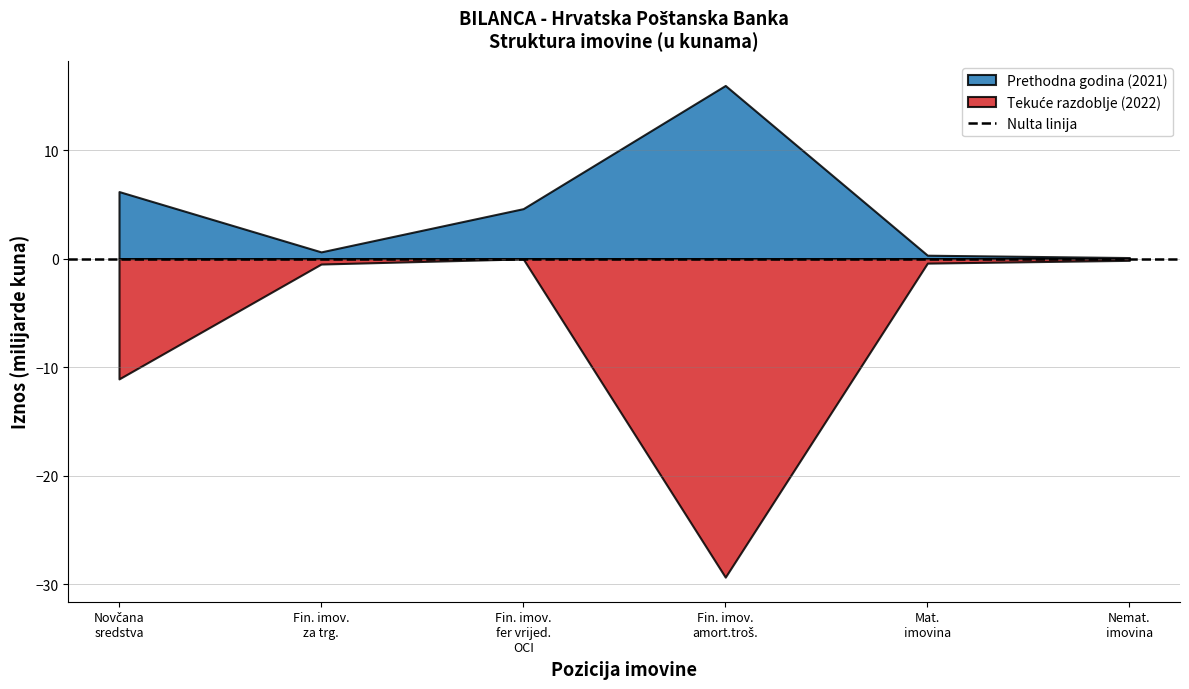

What is the greatest value displayed?

16.0